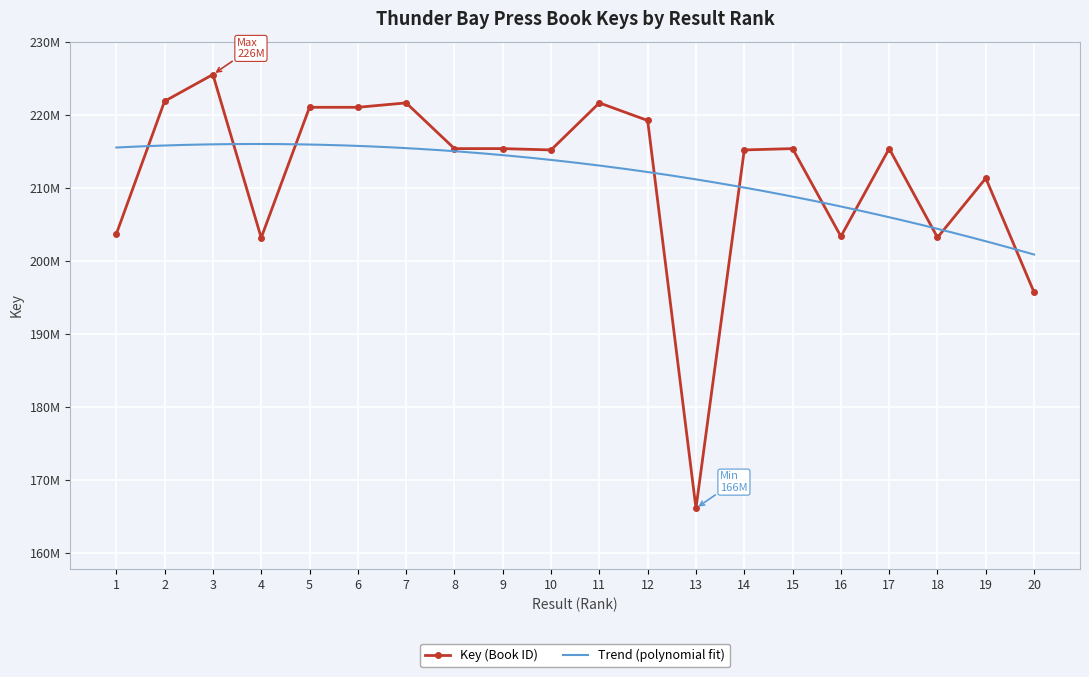

Is this an area chart (filled region under the line)?

No